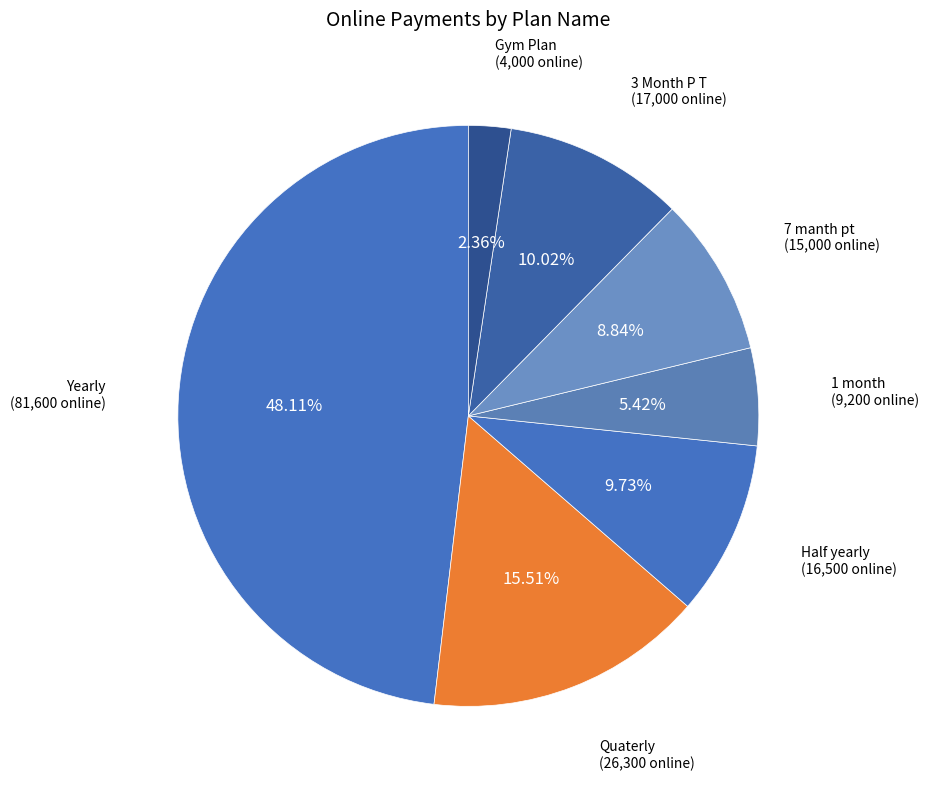

To the nearest percent, what is the difference between the Half yearly and Gym Plan slice percentages?

7%